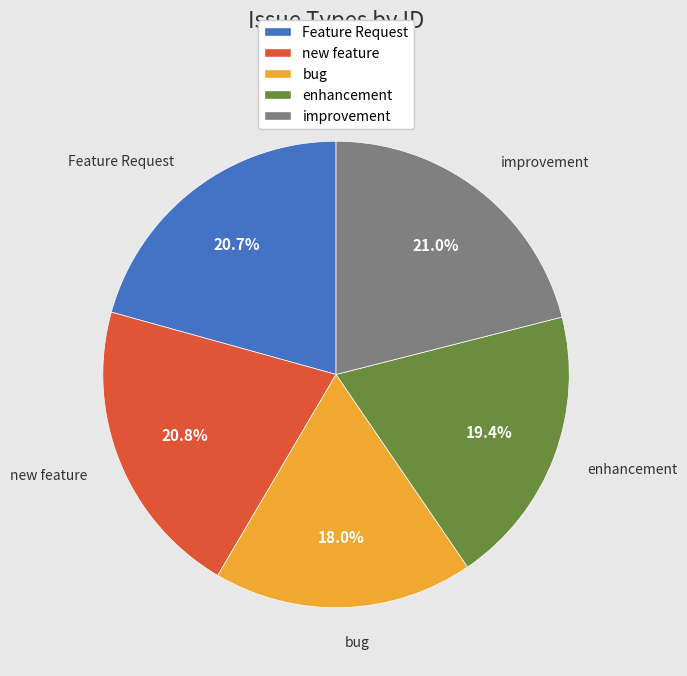

How many slices are in this pie chart?

5